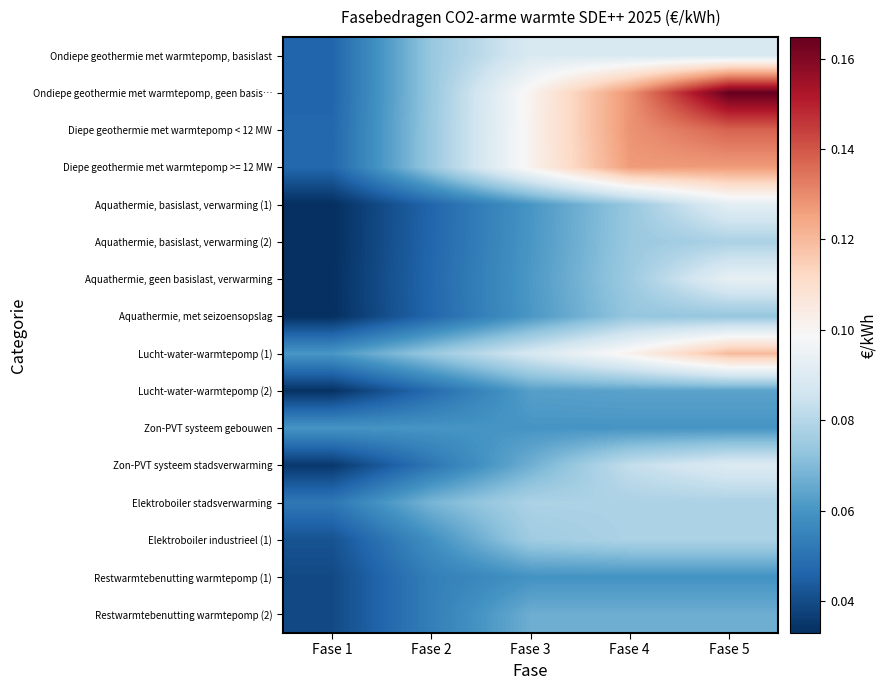

Reading left to right, transcribe all the data shown in this chart.

Ondiepe geothermie met warmtepomp, basislast: Fase 1=0.0	Fase 2=0.1	Fase 3=0.1	Fase 4=0.1	Fase 5=0.1
Ondiepe geothermie met warmtepomp, geen basis…: Fase 1=0.0	Fase 2=0.1	Fase 3=0.1	Fase 4=0.1	Fase 5=0.2
Diepe geothermie met warmtepomp < 12 MW: Fase 1=0.0	Fase 2=0.1	Fase 3=0.1	Fase 4=0.1	Fase 5=0.1
Diepe geothermie met warmtepomp >= 12 MW: Fase 1=0.0	Fase 2=0.1	Fase 3=0.1	Fase 4=0.1	Fase 5=0.1
Aquathermie, basislast, verwarming (1): Fase 1=0.0	Fase 2=0.0	Fase 3=0.1	Fase 4=0.1	Fase 5=0.1
Aquathermie, basislast, verwarming (2): Fase 1=0.0	Fase 2=0.0	Fase 3=0.1	Fase 4=0.1	Fase 5=0.1
Aquathermie, geen basislast, verwarming: Fase 1=0.0	Fase 2=0.0	Fase 3=0.1	Fase 4=0.1	Fase 5=0.1
Aquathermie, met seizoensopslag: Fase 1=0.0	Fase 2=0.0	Fase 3=0.1	Fase 4=0.1	Fase 5=0.1
Lucht-water-warmtepomp (1): Fase 1=0.1	Fase 2=0.1	Fase 3=0.1	Fase 4=0.1	Fase 5=0.1
Lucht-water-warmtepomp (2): Fase 1=0.0	Fase 2=0.0	Fase 3=0.1	Fase 4=0.1	Fase 5=0.1
Zon-PVT systeem gebouwen: Fase 1=0.1	Fase 2=0.1	Fase 3=0.1	Fase 4=0.1	Fase 5=0.1
Zon-PVT systeem stadsverwarming: Fase 1=0.0	Fase 2=0.1	Fase 3=0.1	Fase 4=0.1	Fase 5=0.1
Elektroboiler stadsverwarming: Fase 1=0.1	Fase 2=0.1	Fase 3=0.1	Fase 4=0.1	Fase 5=0.1
Elektroboiler industrieel (1): Fase 1=0.0	Fase 2=0.1	Fase 3=0.1	Fase 4=0.1	Fase 5=0.1
Restwarmtebenutting warmtepomp (1): Fase 1=0.0	Fase 2=0.1	Fase 3=0.1	Fase 4=0.1	Fase 5=0.1
Restwarmtebenutting warmtepomp (2): Fase 1=0.0	Fase 2=0.1	Fase 3=0.1	Fase 4=0.1	Fase 5=0.1